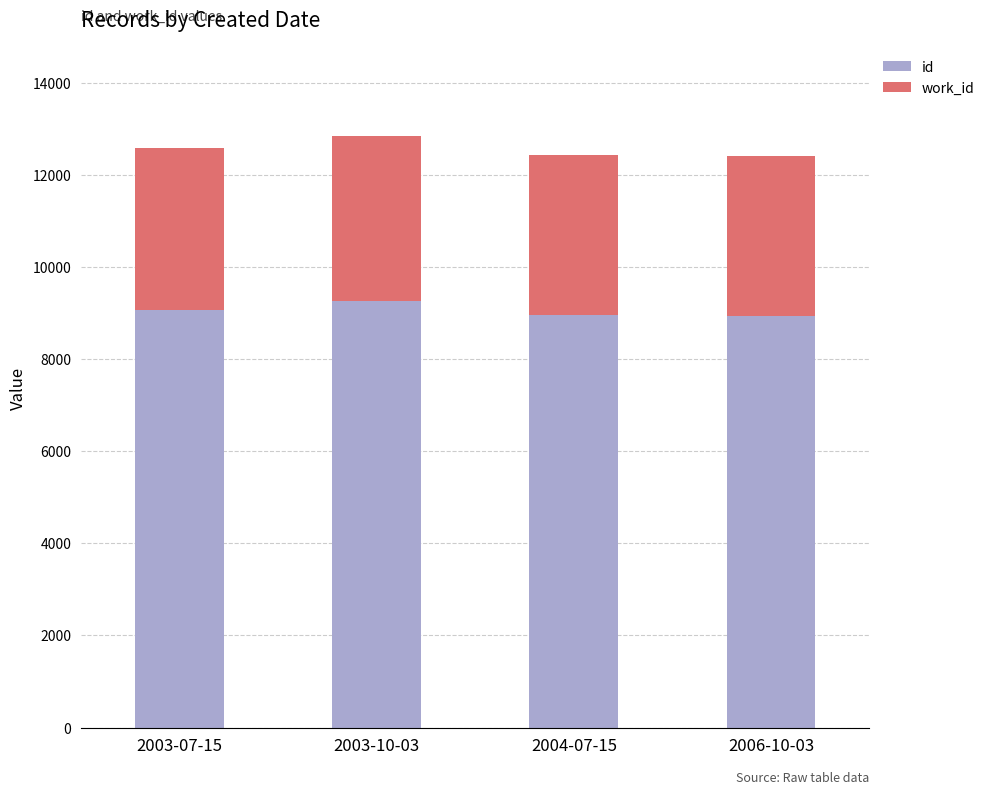

What is the average value of the id series?

9052